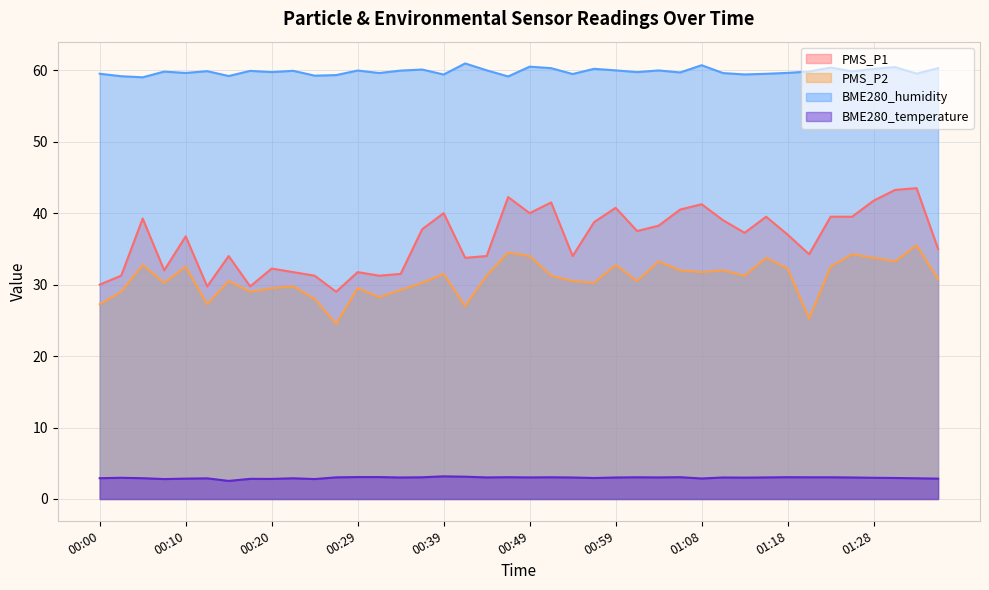

What is the label of the 34th point from the left?

01:21